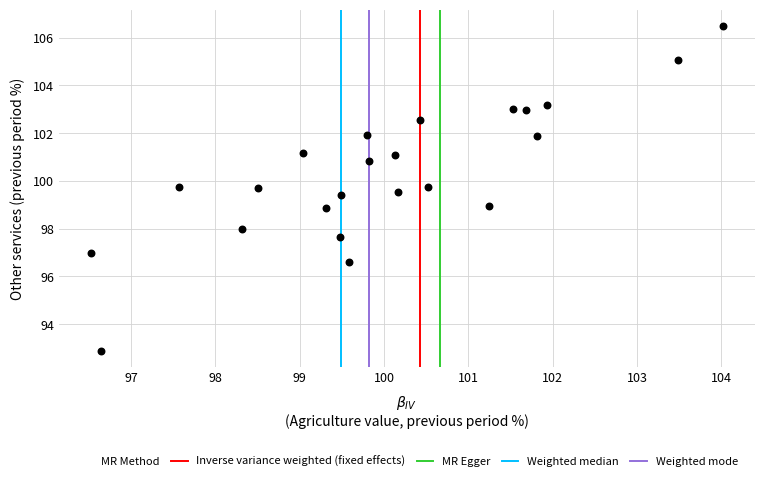

What is the range of X values (max minus min)?

7.5